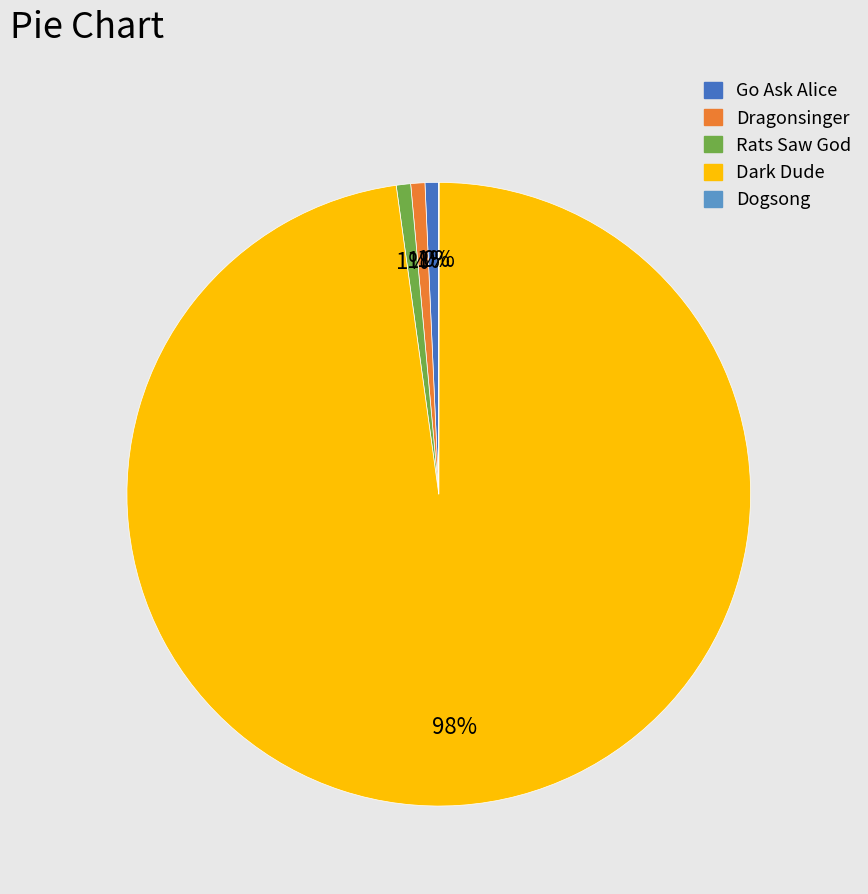

What is the ratio of the value at Dragonsinger to the value at Go Ask Alice?

1.0